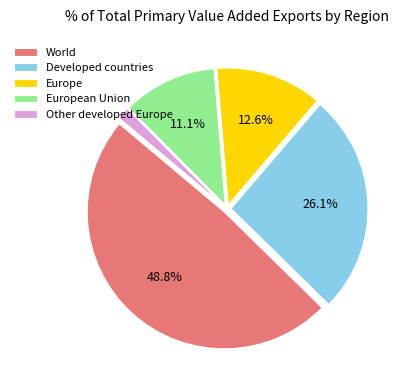

To the nearest percent, what is the difference between the Other developed Europe and European Union slice percentages?

10%